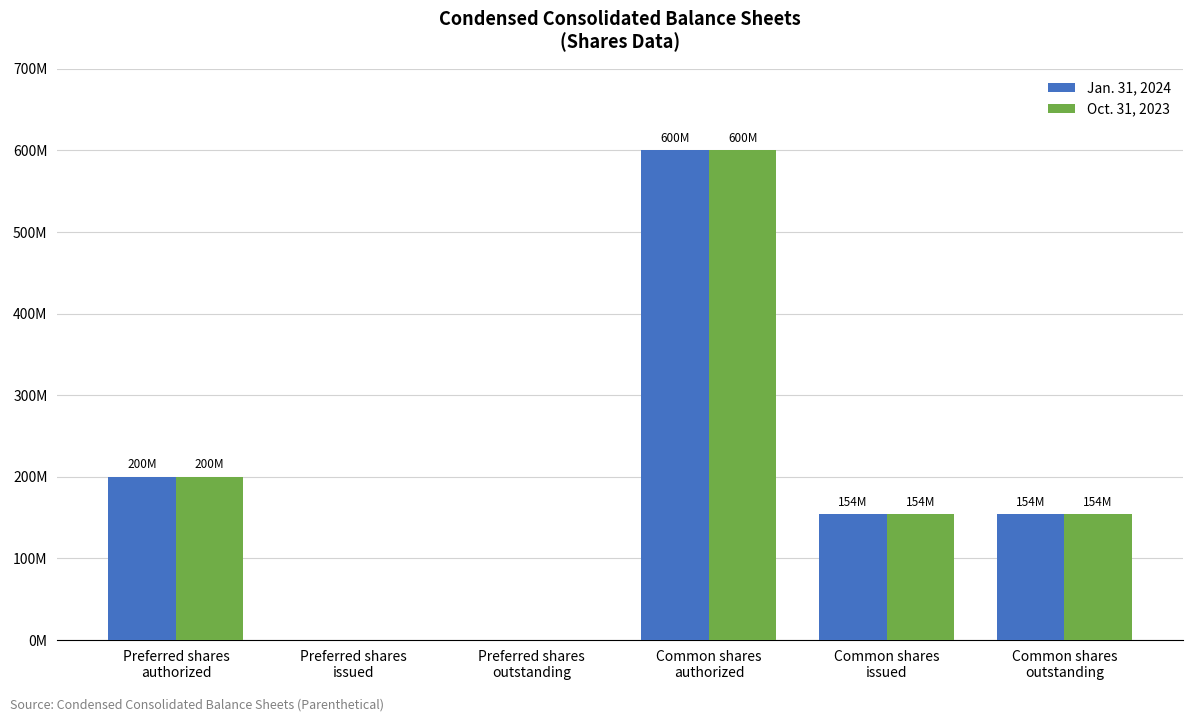

What is the label of the 6th bar from the left?

Common shares
outstanding